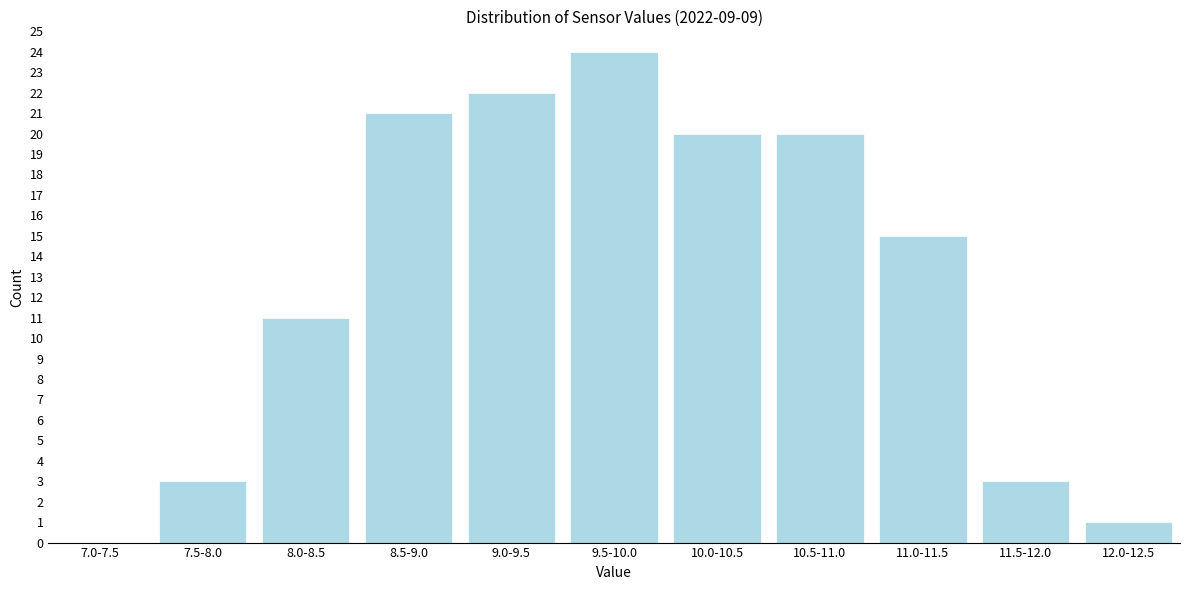

Reading left to right, extract all data points from this chart.

7.0-7.5=0	7.5-8.0=3	8.0-8.5=11	8.5-9.0=21	9.0-9.5=22	9.5-10.0=24	10.0-10.5=20	10.5-11.0=20	11.0-11.5=15	11.5-12.0=3	12.0-12.5=1